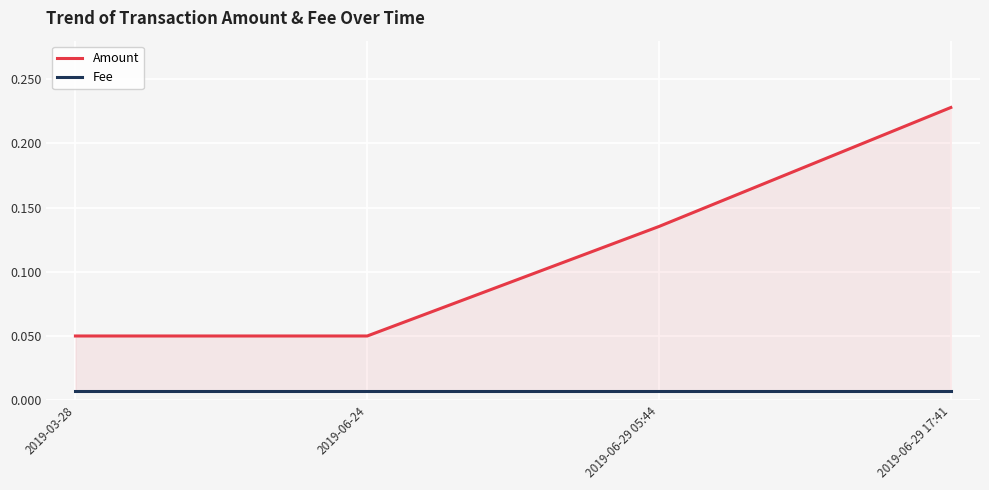

Which label corresponds to the largest value in the chart?

2019-06-29 17:41